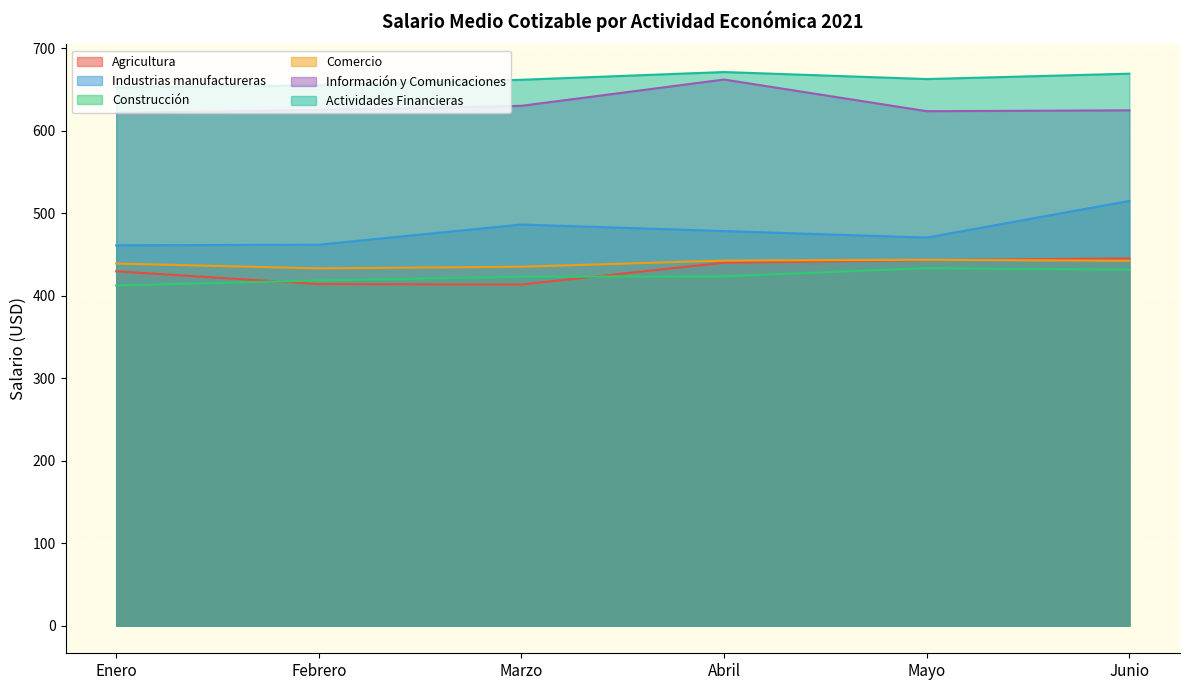

Is the value of Comercio at Mayo greater than the value of Actividades Financieras at Mayo?

No